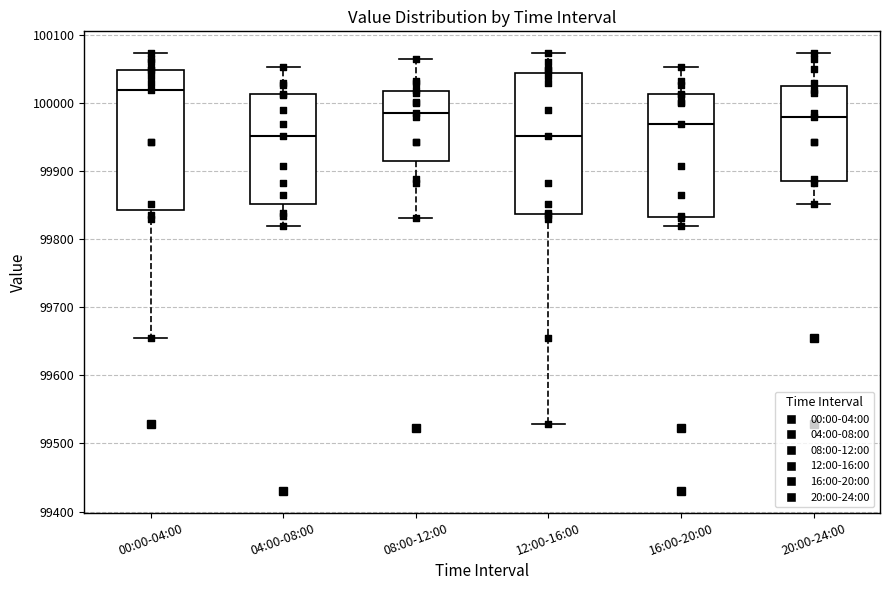

Reading left to right, transcribe this box plot: for each box, give where its median line is, the range the box spans, and where its two whiskers end, as read against the y-axis. The values are not printed on the chart, so give them approximately, as read against the axis.

00:00-04:00: median 100020, box 99840 to 100050, whiskers 99650 to 100070
04:00-08:00: median 99950, box 99850 to 100010, whiskers 99820 to 100050
08:00-12:00: median 99980, box 99920 to 100020, whiskers 99830 to 100070
12:00-16:00: median 99950, box 99840 to 100040, whiskers 99530 to 100070
16:00-20:00: median 99970, box 99830 to 100010, whiskers 99820 to 100050
20:00-24:00: median 99980, box 99890 to 100020, whiskers 99850 to 100070